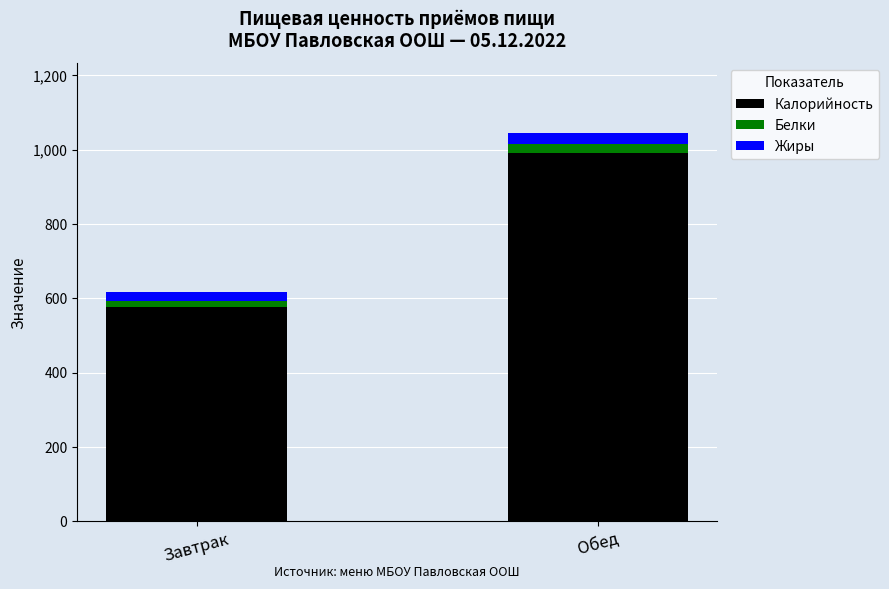

What is the difference between the maximum and minimum values in the Калорийность series?

414.9